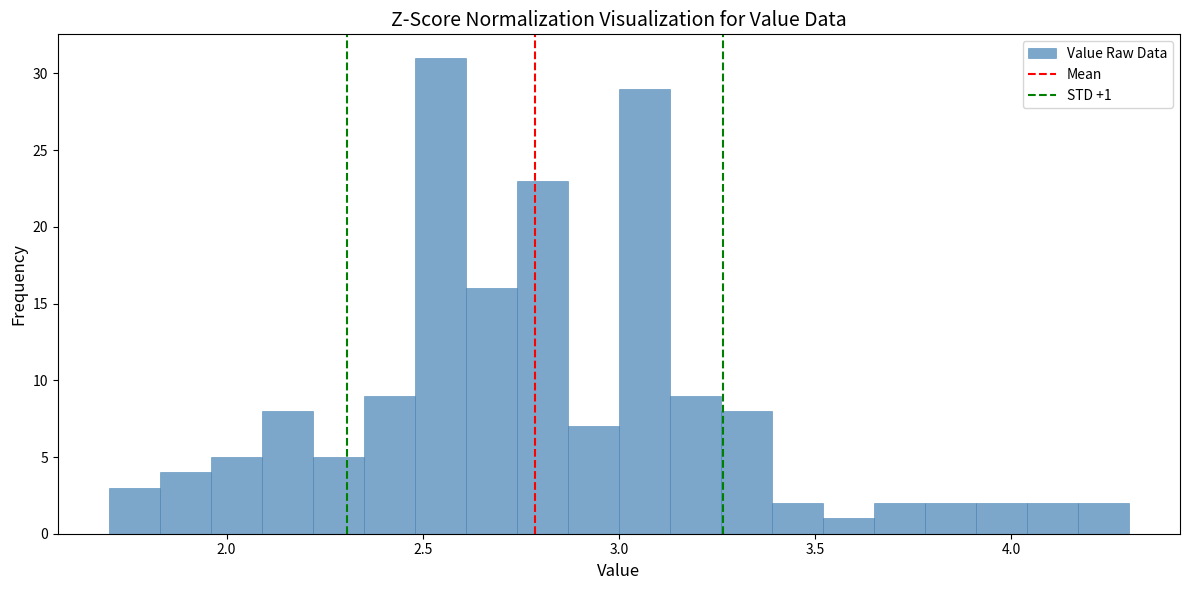

Read against the x-axis, roughly where is the centre of the tallest bar?

2.55